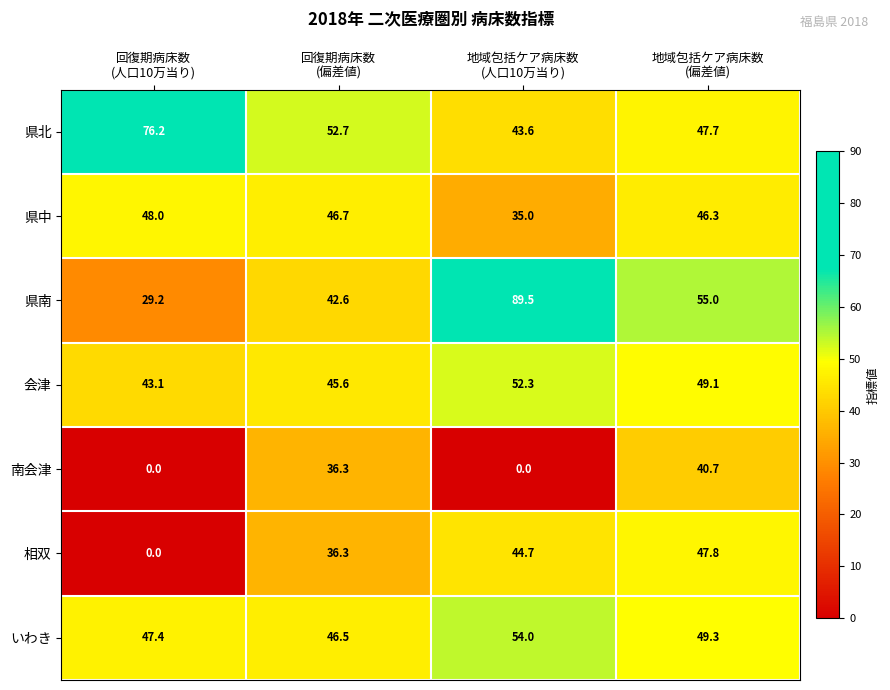

What is the maximum value for 南会津?

40.7